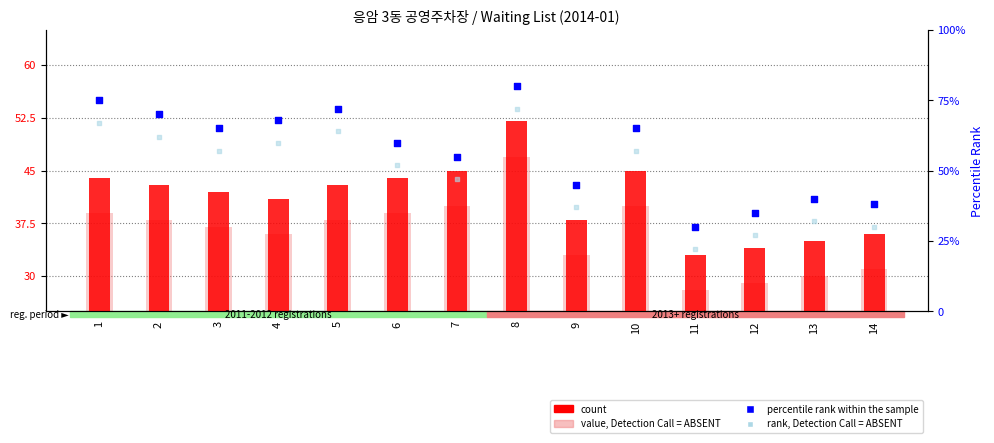

Which series contains the lowest Y value?

rank, Detection Call = ABSENT